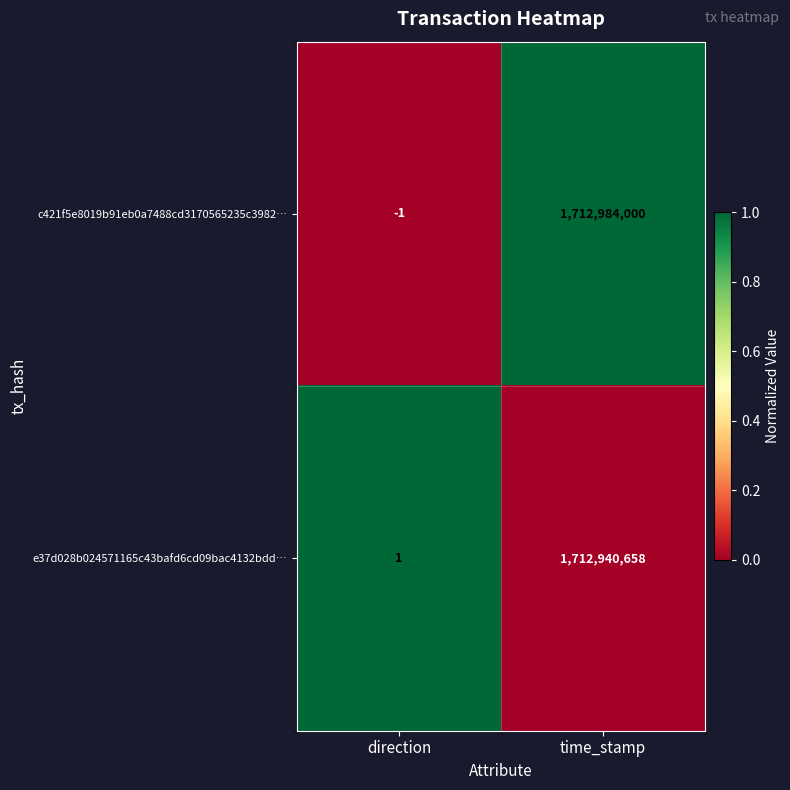

Which series has the largest range (max minus min)?

c421f5e8019b91eb0a7488cd3170565235c3982…